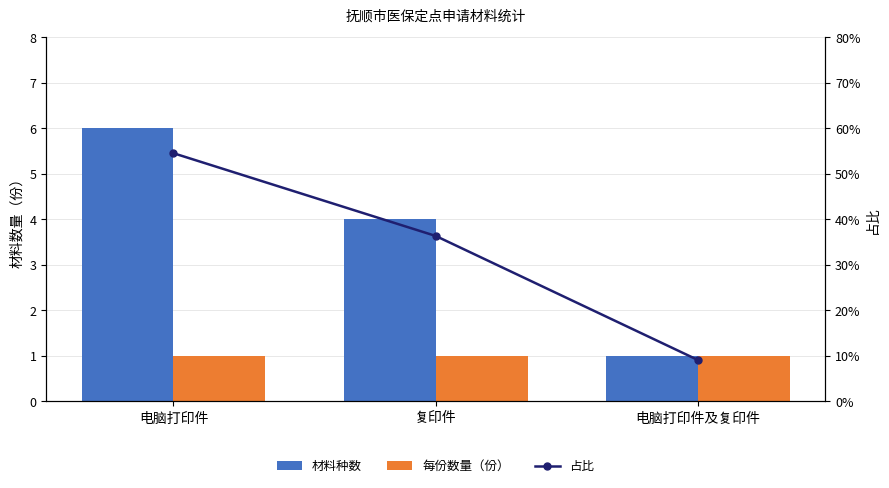

The 占比 series shows 0.6 at 复印件. True or false?

False